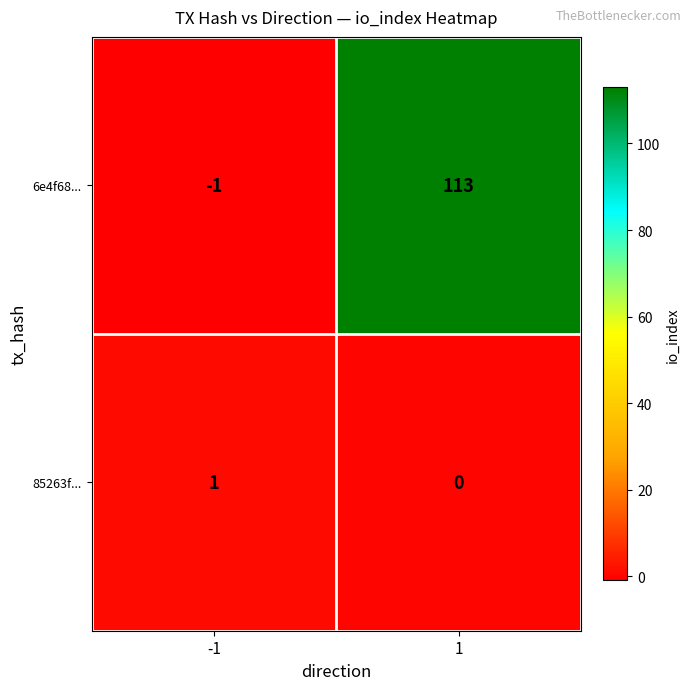

How many series are shown in this chart?

2